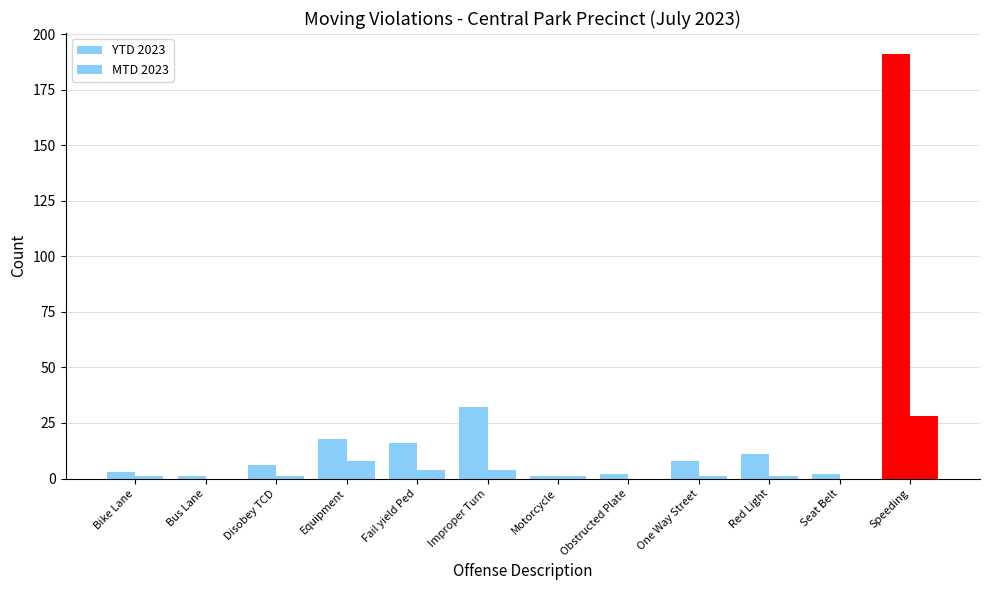

Is the value of MTD 2023 at Motorcycle greater than the value of YTD 2023 at Motorcycle?

No